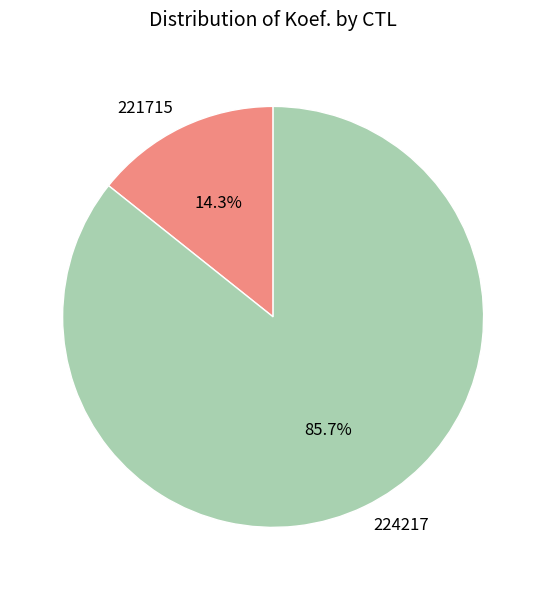

Does any single category account for the majority?

Yes